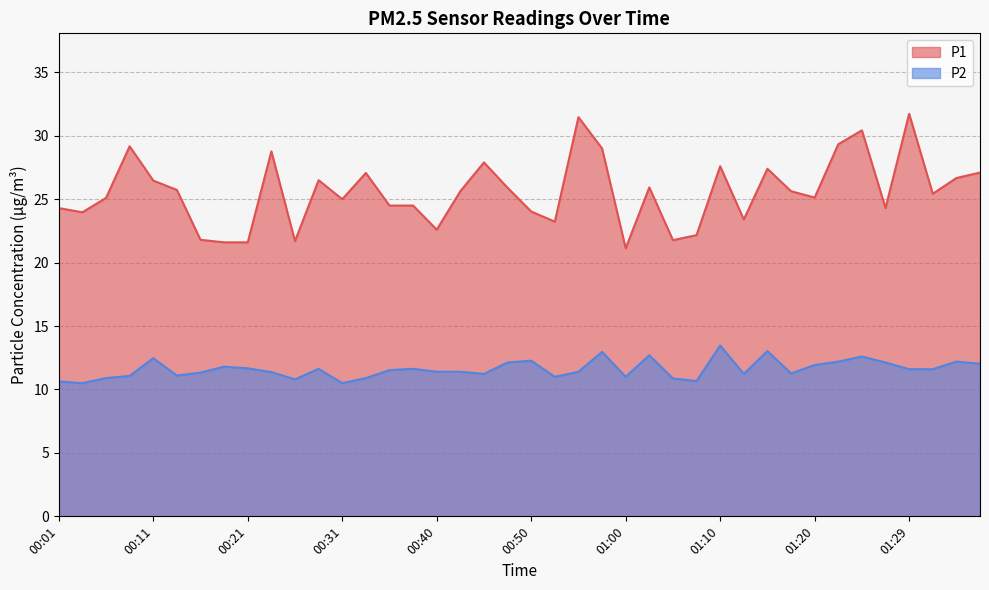

List the series in order of their peak value, lowest first.

P2, P1